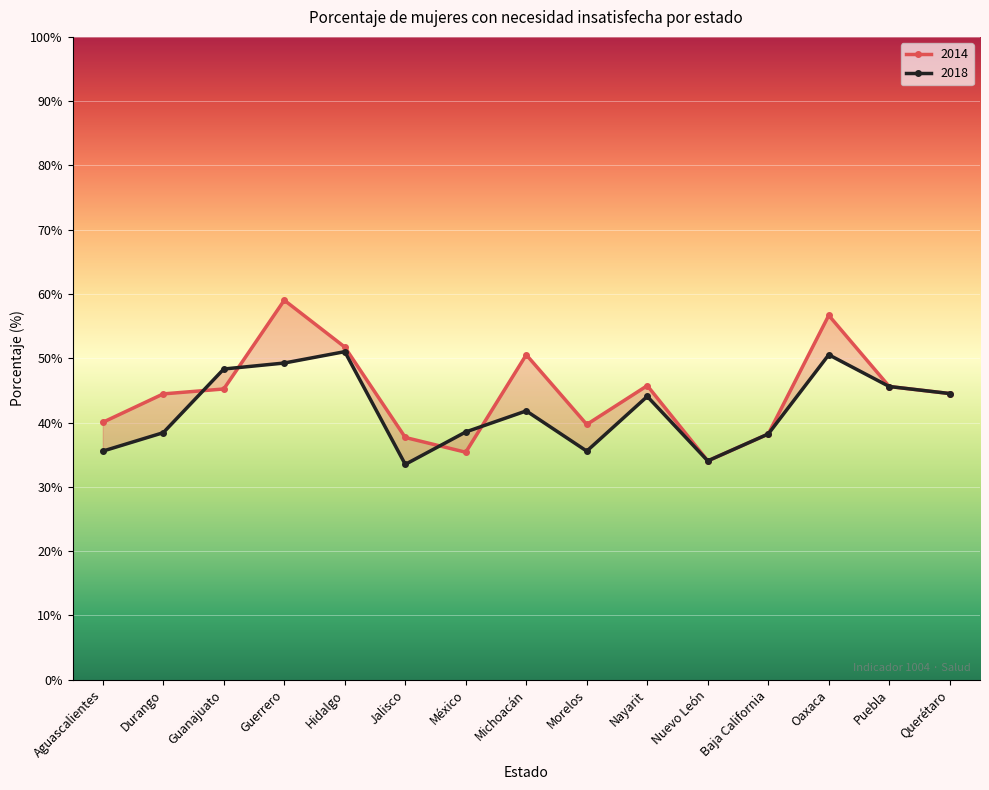

Reading left to right, transcribe all the data shown in this chart.

2014: 40.0	44.5	45.2	59.0	51.7	37.7	35.4	50.6	39.7	45.7	34.0	38.2	56.7	45.6	44.5
2018: 35.6	38.4	48.3	49.3	51.0	33.5	38.5	41.8	35.6	44.1	34.0	38.2	50.6	45.6	44.5